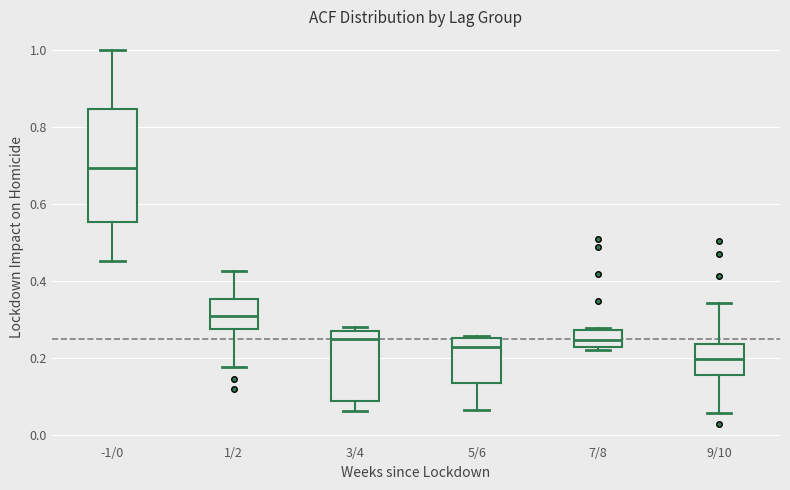

Which box has the lowest median line?

9/10